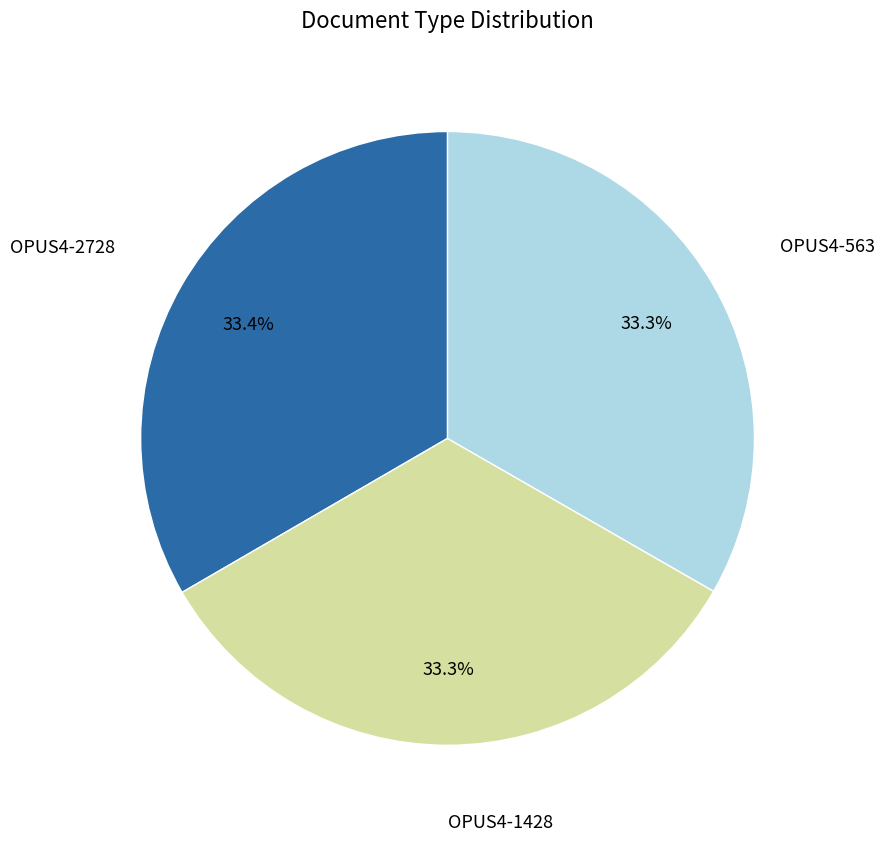

Does any single category account for the majority?

No